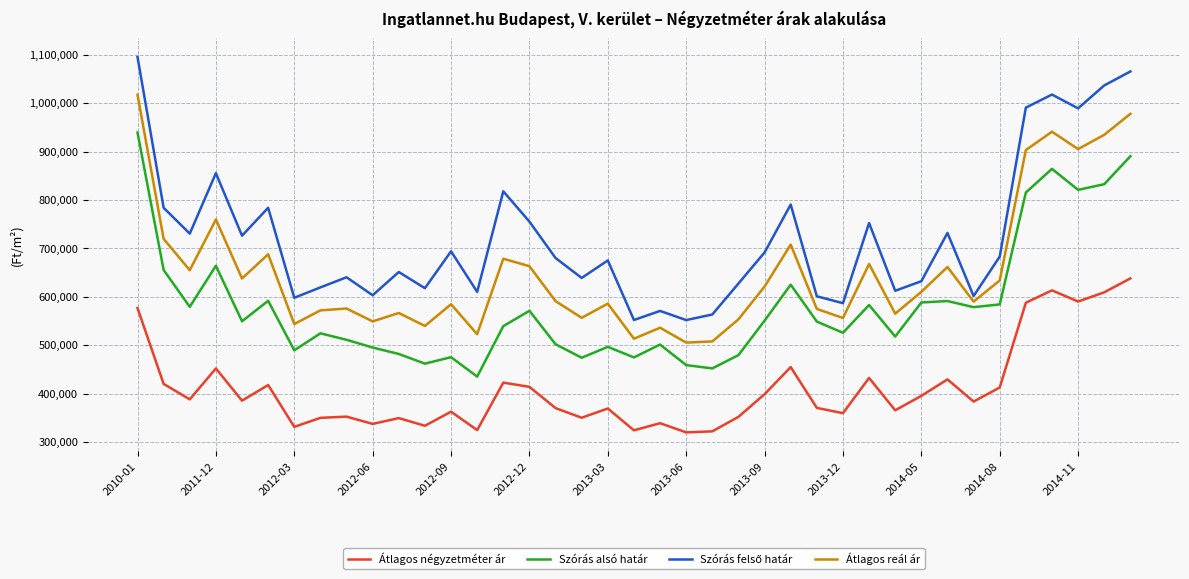

What is the minimum value shown in the chart?

319730